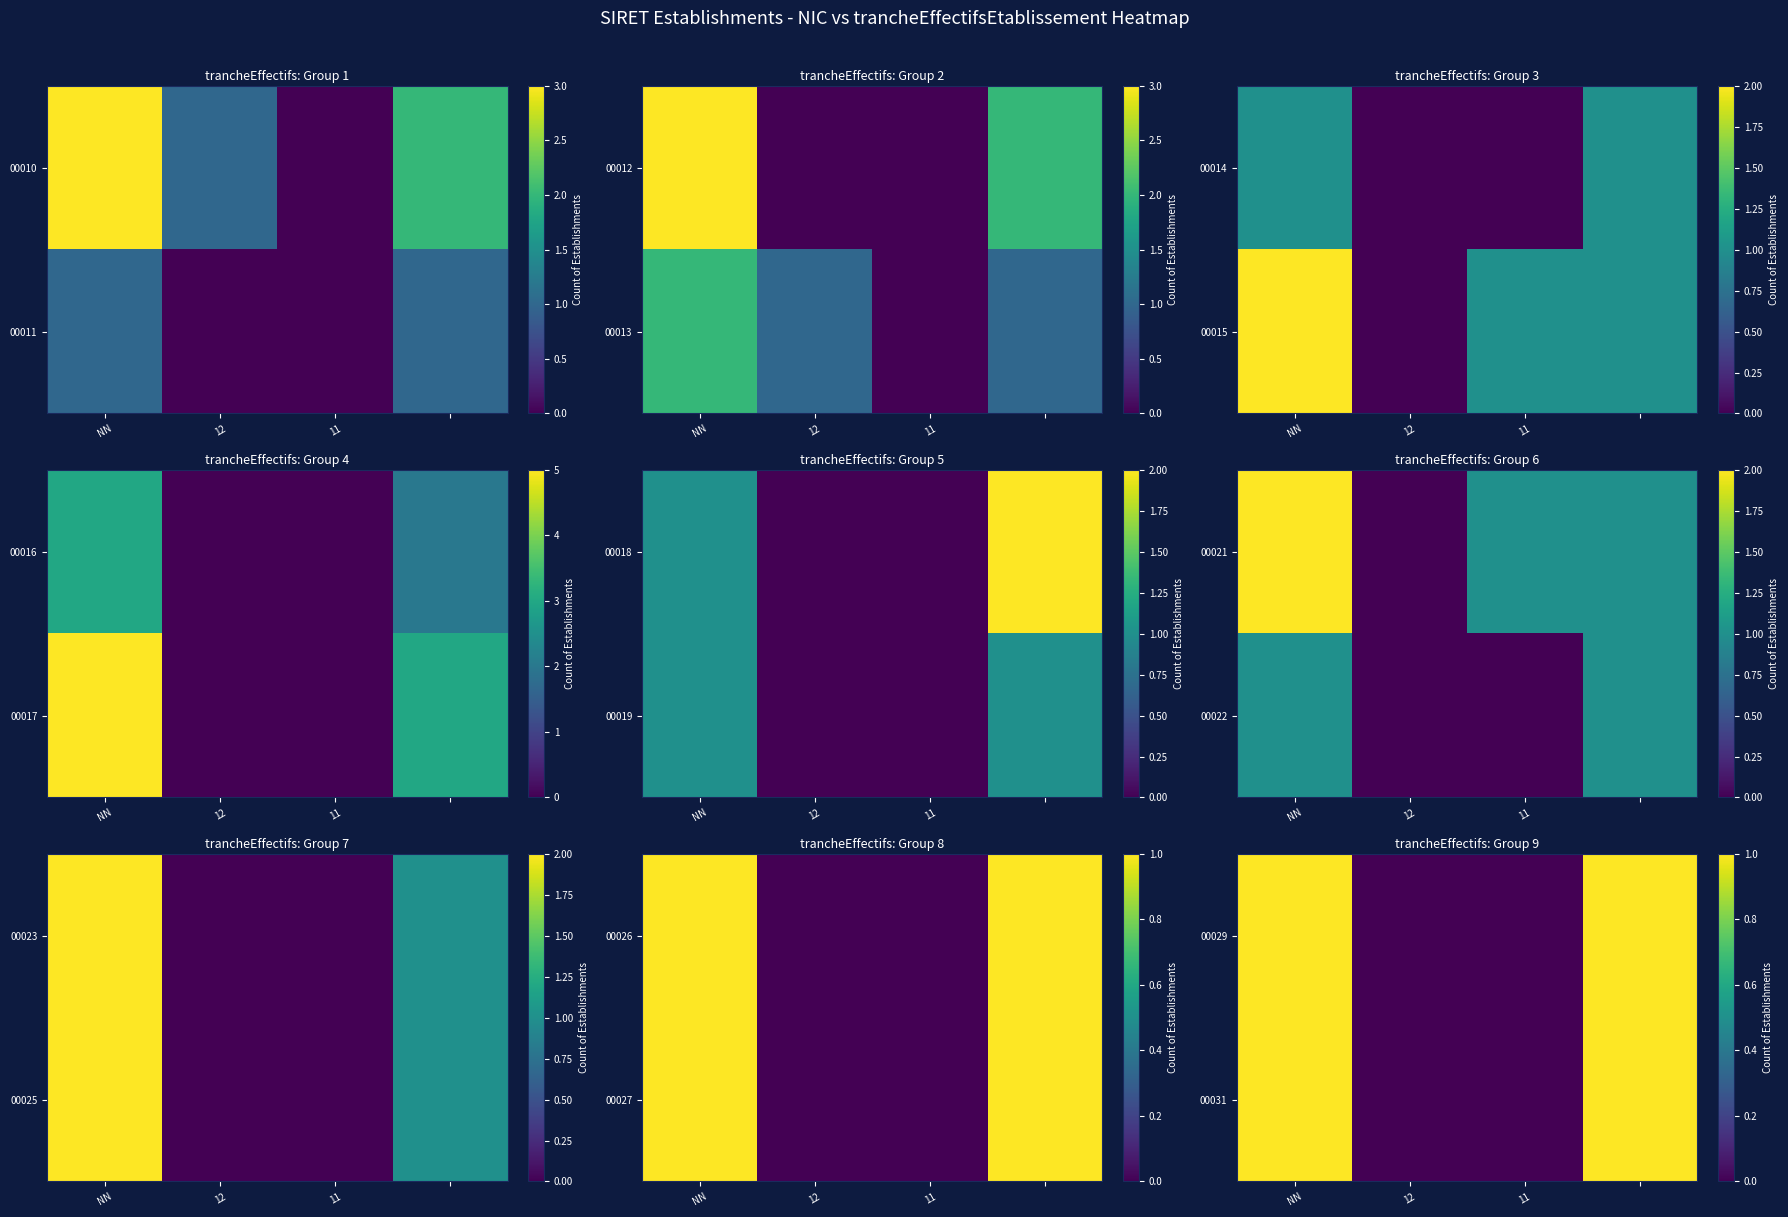

How many categories are shown in the chart?

4